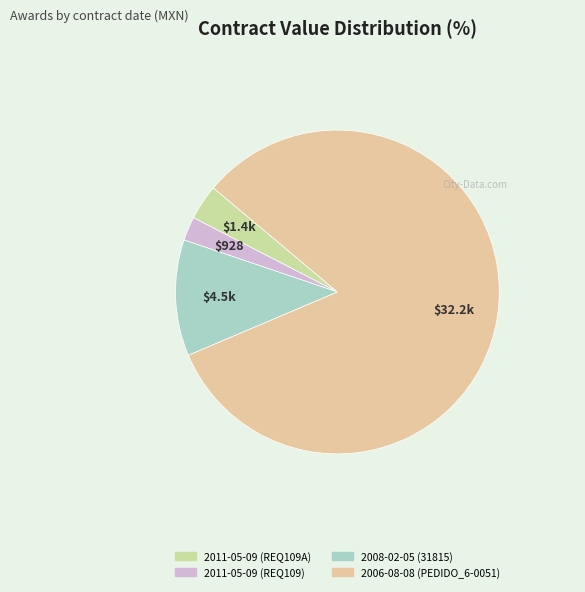

How many segments does this pie chart have?

4